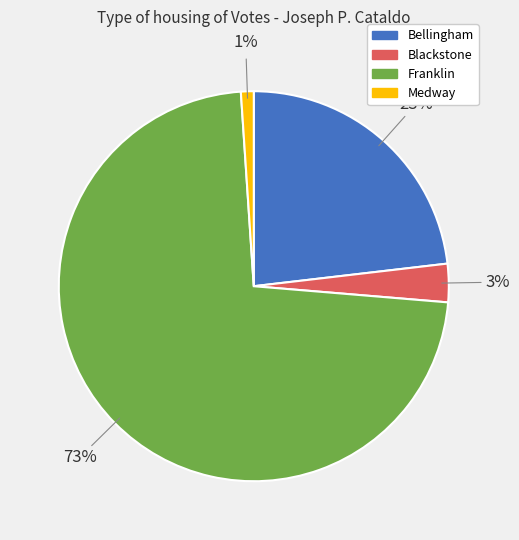

True or false: Blackstone accounts for 11% of the total.

False